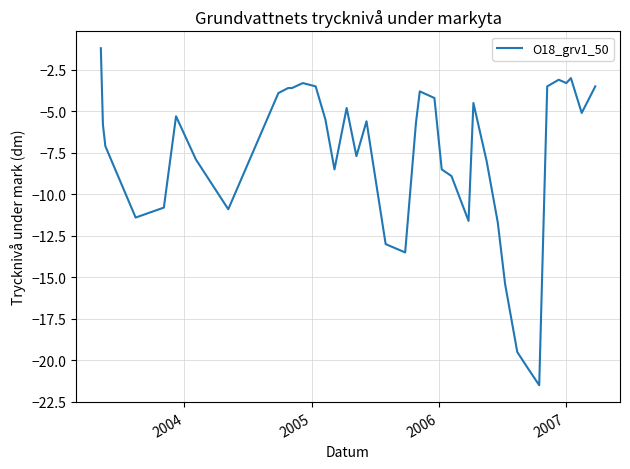

What is the difference between the maximum and minimum values?

20.3